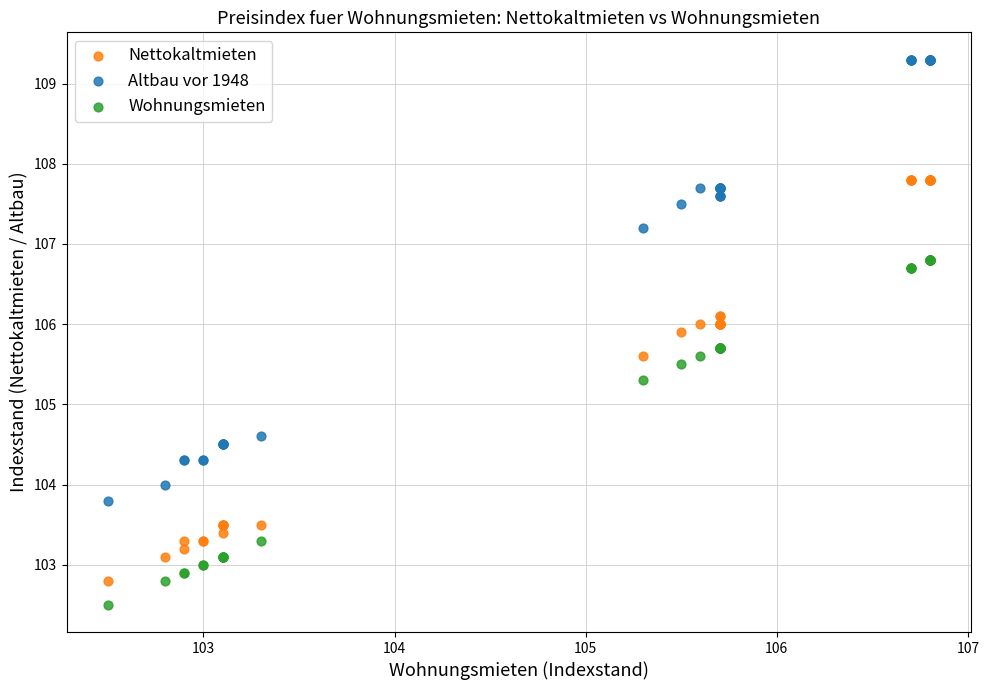

Which series contains the highest Y value?

Altbau vor 1948